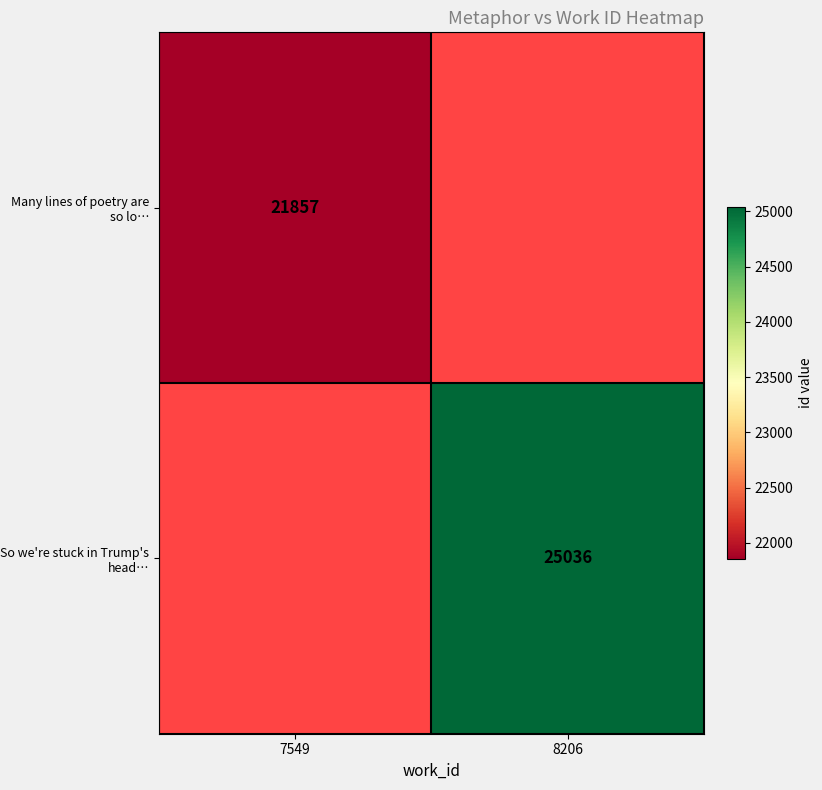

The value of So we're stuck in Trump's head… at 8206 is 25036. True or false?

True